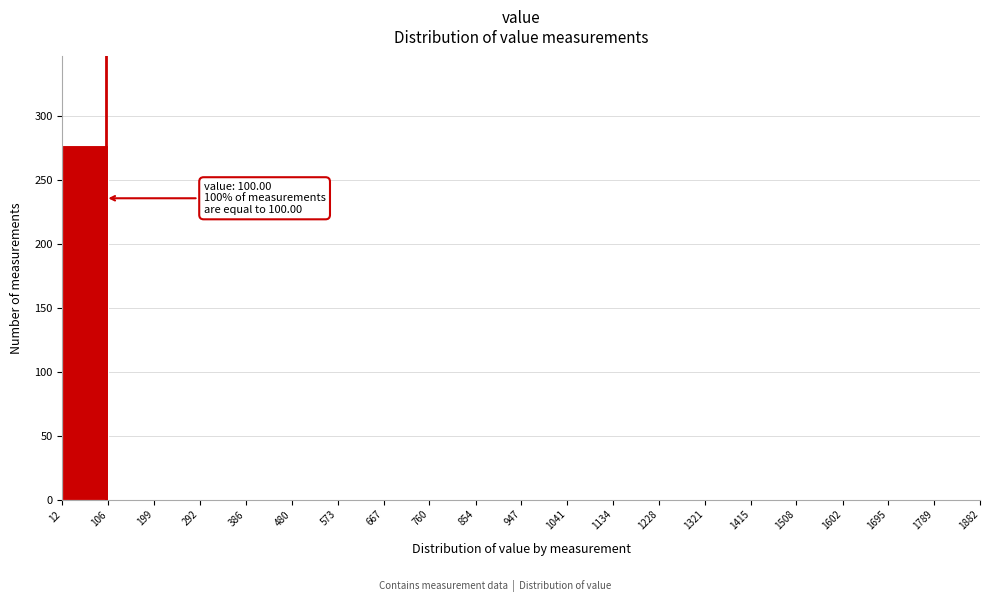

Which range on the x-axis has the tallest bar?

12 to 106